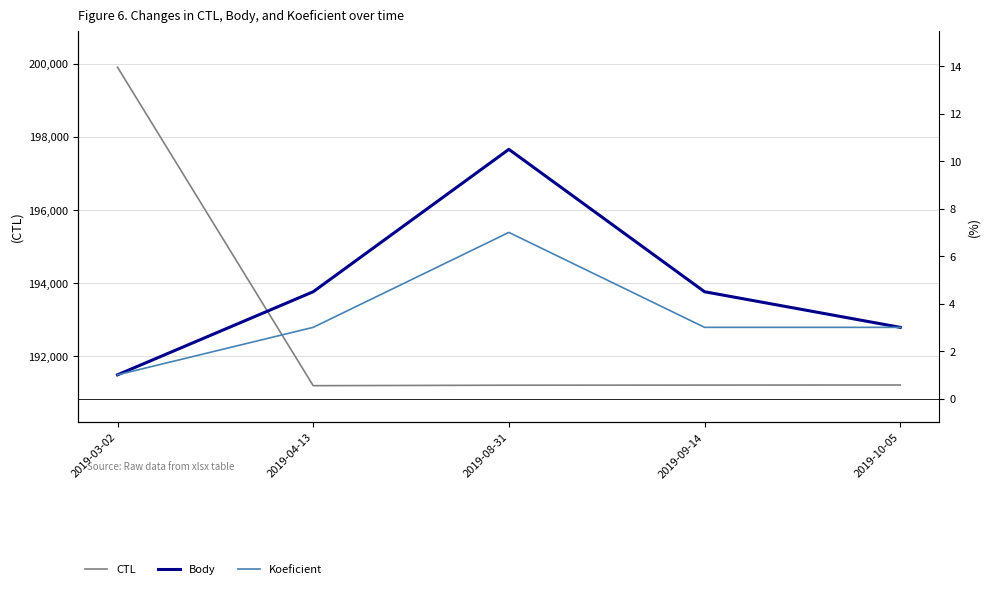

Which series changed the most between 2019-04-13 and 2019-08-31?

CTL